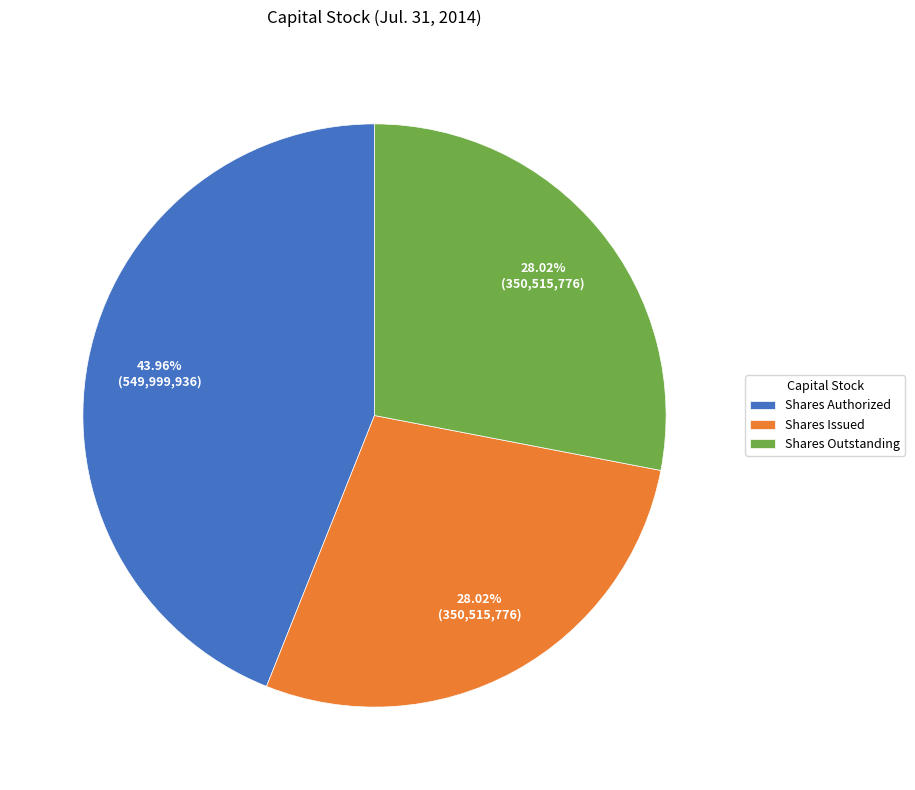

Approximately how many times larger is the value at Shares Authorized compared to Shares Issued?

1.6